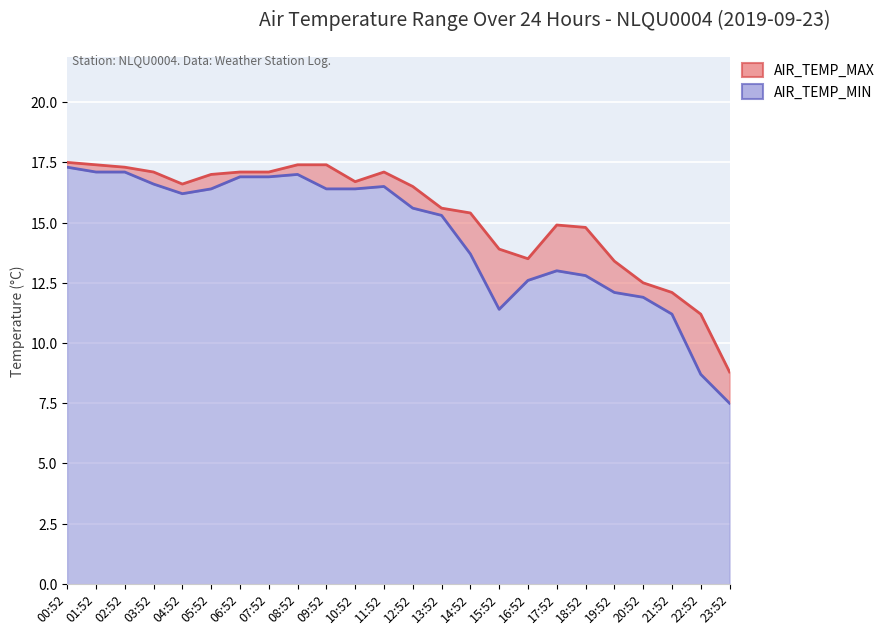

True or false: AIR_TEMP_MIN and AIR_TEMP_MAX cross at least once.

False